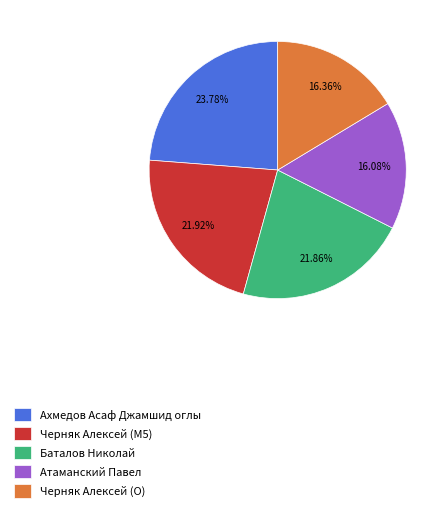

True or false: Атаманский Павел accounts for 28% of the total.

False